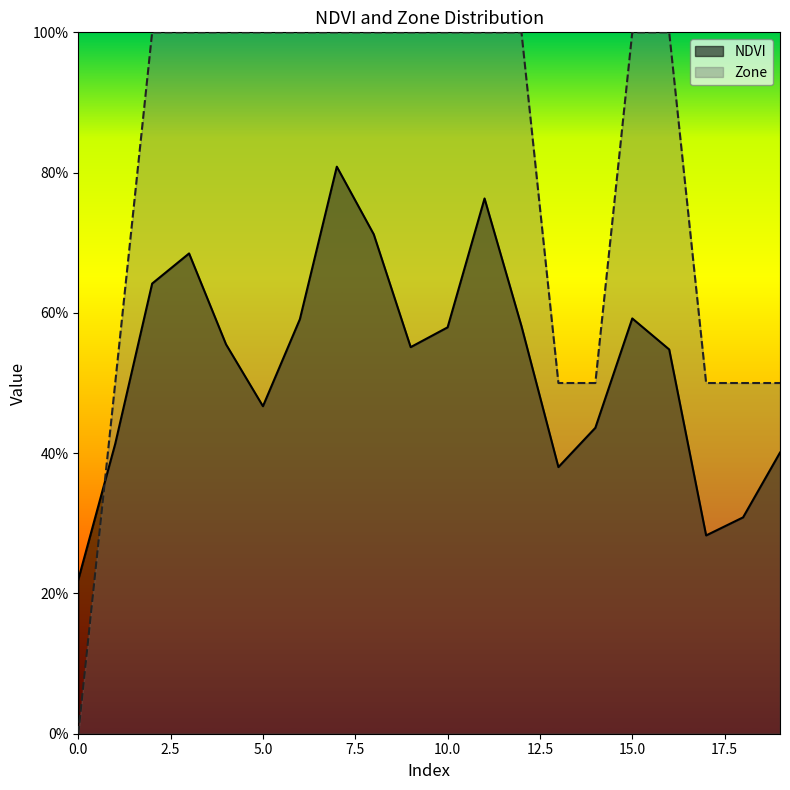

Reading left to right, extract all data points from this chart.

NDVI: 0=0.2	1=0.4	2=0.6	3=0.7	4=0.6	5=0.5	6=0.6	7=0.8	8=0.7	9=0.6	10=0.6	11=0.8	12=0.6	13=0.4	14=0.4	15=0.6	16=0.5	17=0.3	18=0.3	19=0.4
Zone: 0=0.0	1=0.5	2=1.0	3=1.0	4=1.0	5=1.0	6=1.0	7=1.0	8=1.0	9=1.0	10=1.0	11=1.0	12=1.0	13=0.5	14=0.5	15=1.0	16=1.0	17=0.5	18=0.5	19=0.5